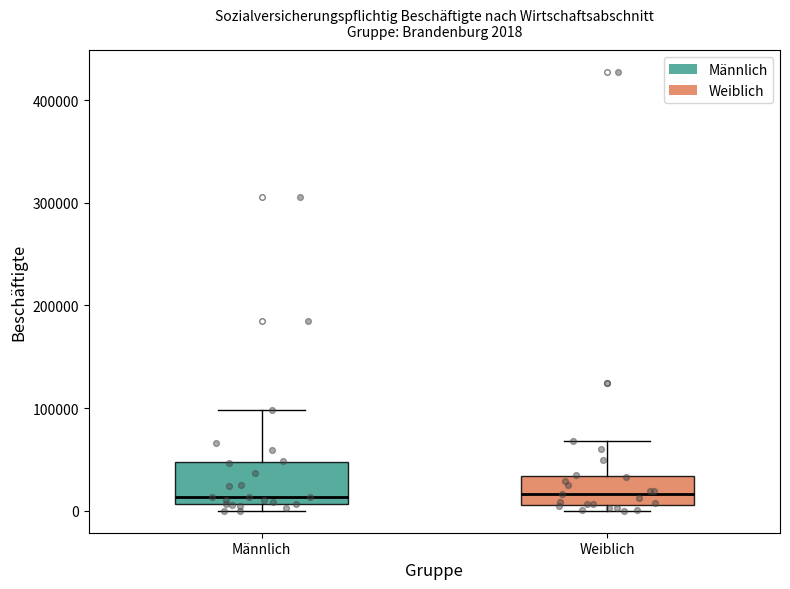

Comparing the boxes themselves (not the whiskers), which one is the tallest?

Männlich